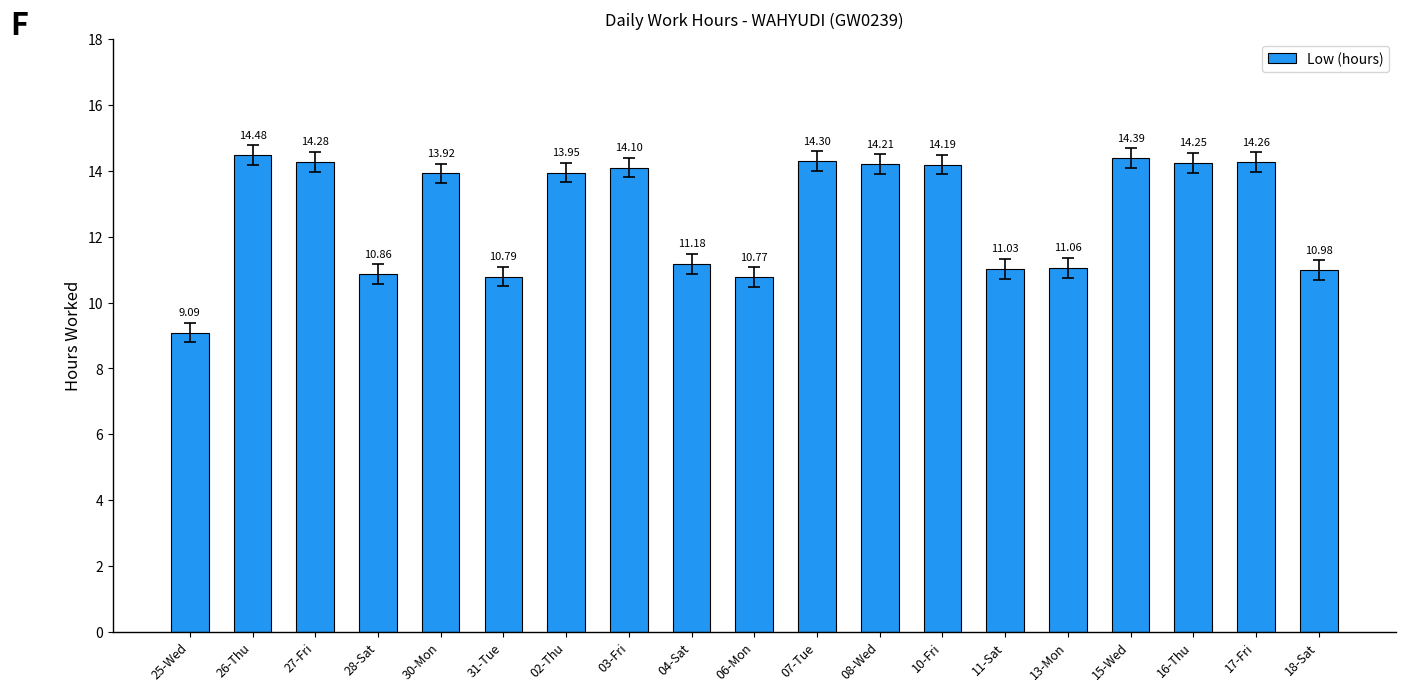

What is the maximum value shown in the chart?

14.5